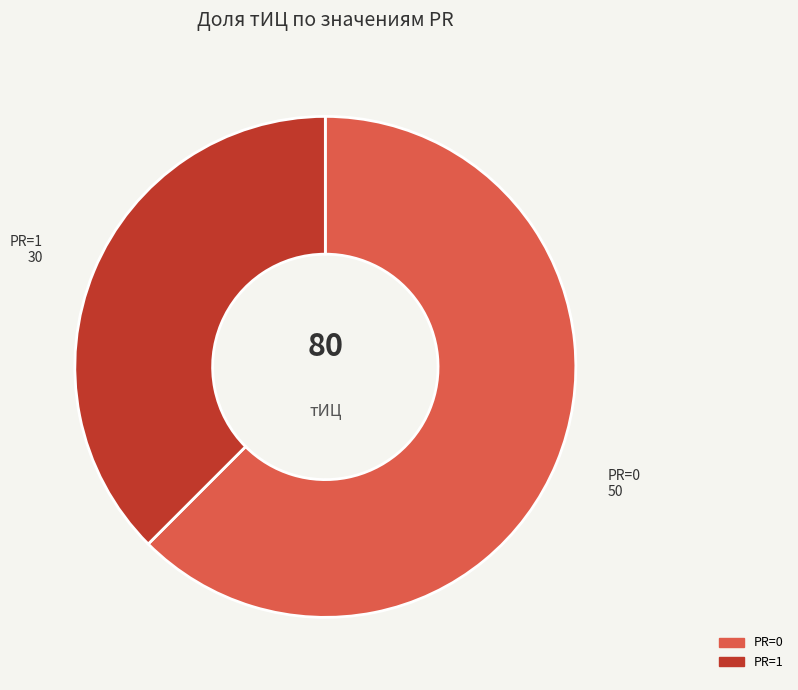

Count the number of slices in the pie.

2